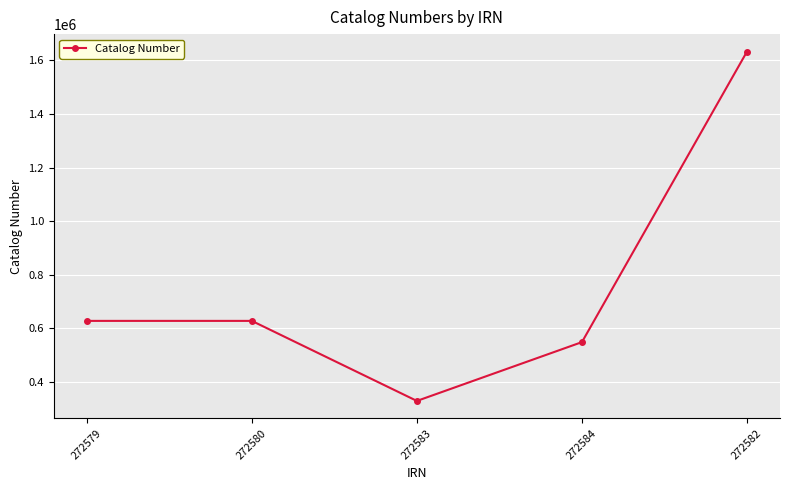

What is the ratio of the value at 272582 to the value at 272584?

3.0